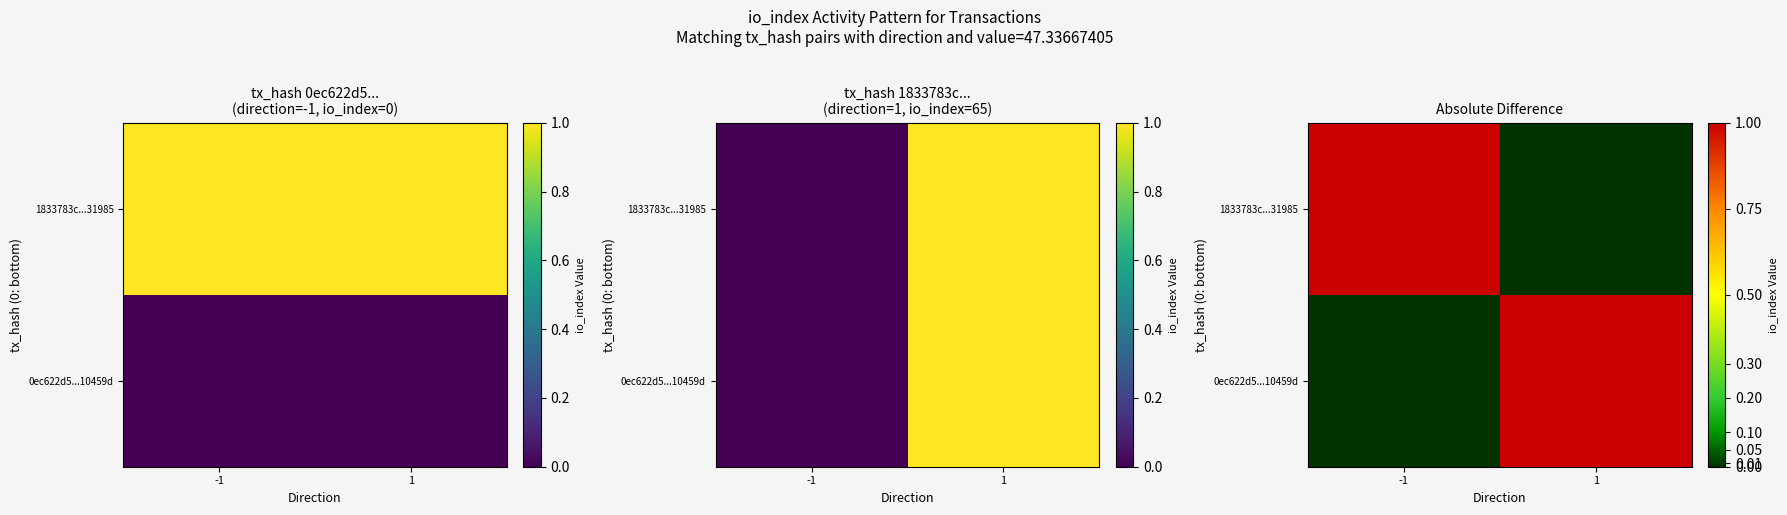

Which category has the lowest value in the 0ec622d5...10459d series?

-1